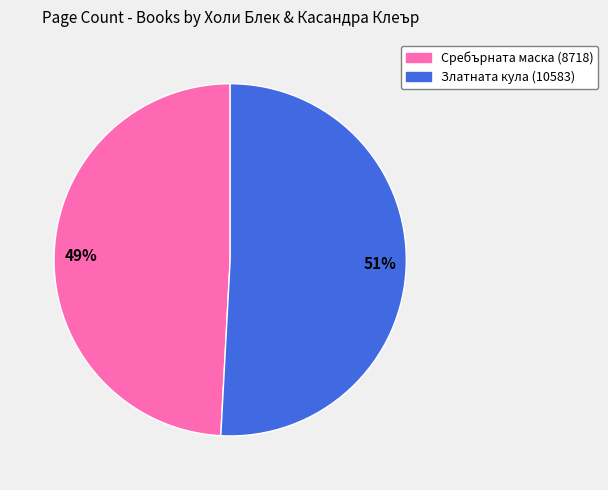

Does any single category account for the majority?

Yes